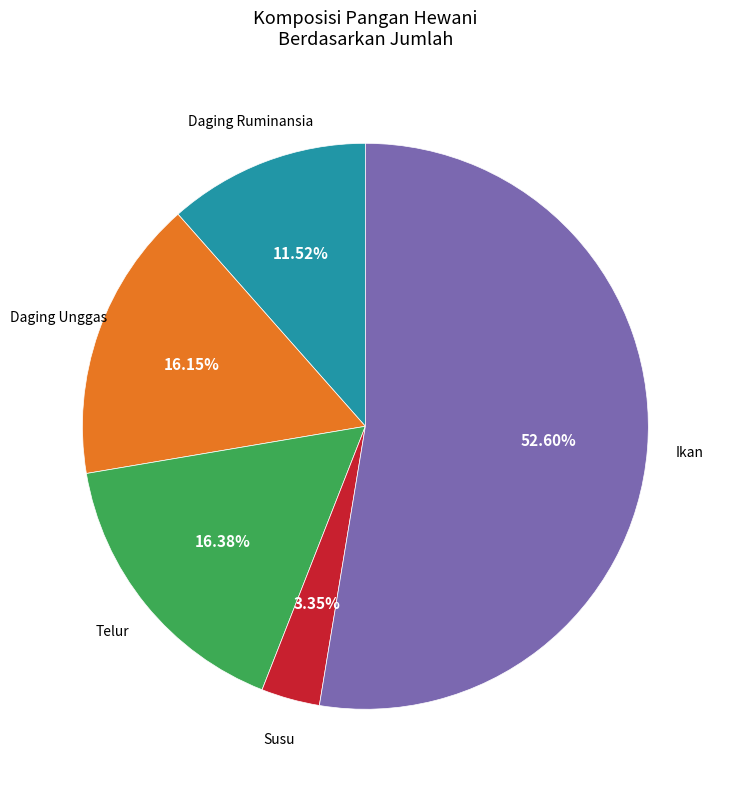

Count the number of slices in the pie.

5